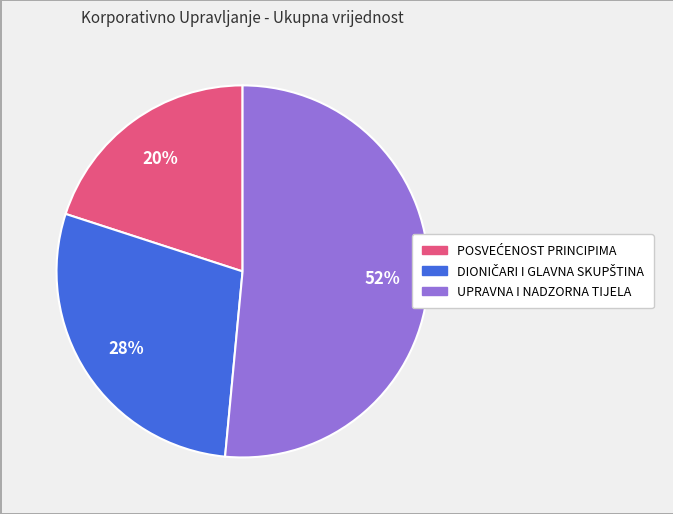

Does UPRAVNA I NADZORNA TIJELA represent more than half of the total?

Yes